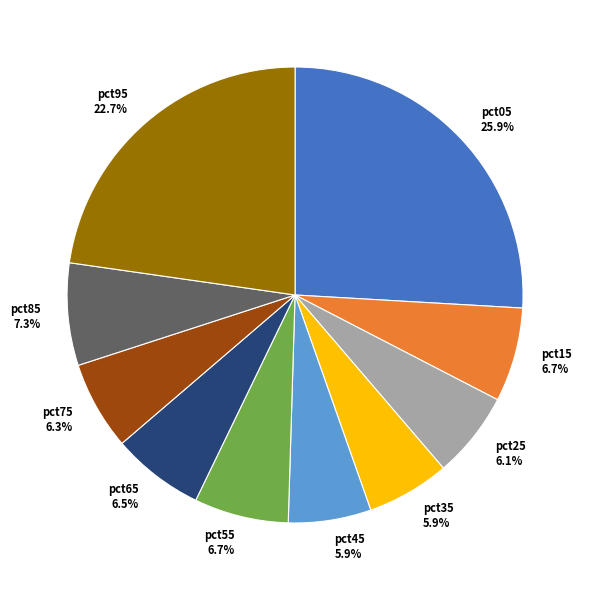

Is the sum of pct05 and pct65 greater than half?

No